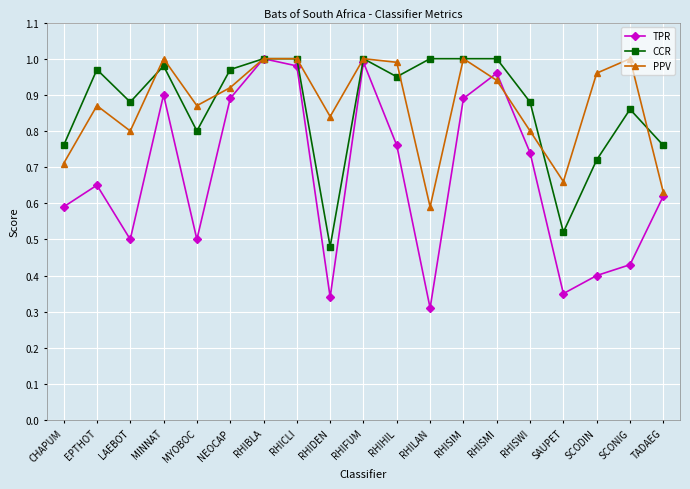

True or false: CCR has a value of 1.2 at CHAPUM.

False